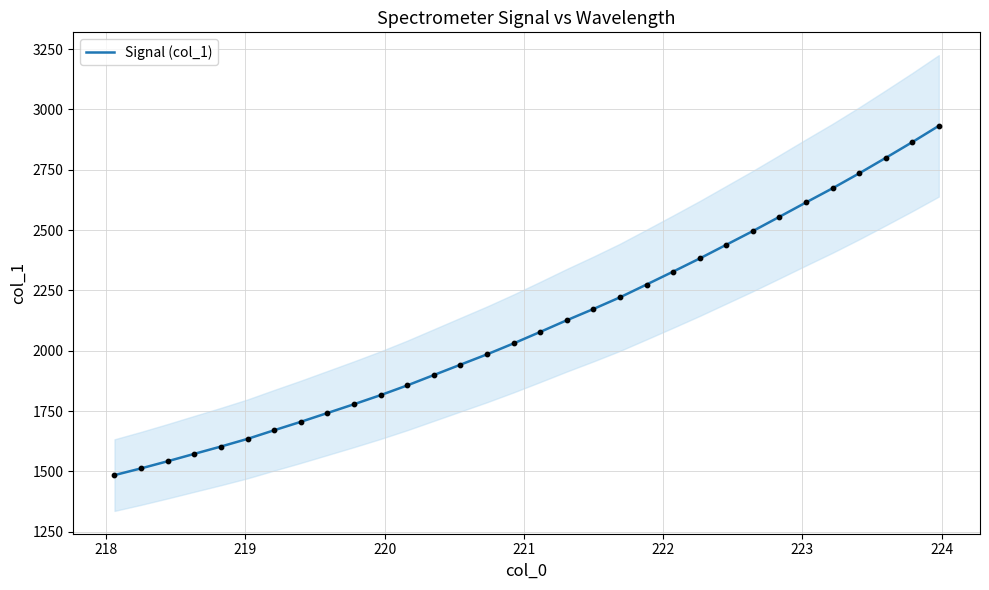

What is the highest value of the Signal (col_1) series?

2932.0